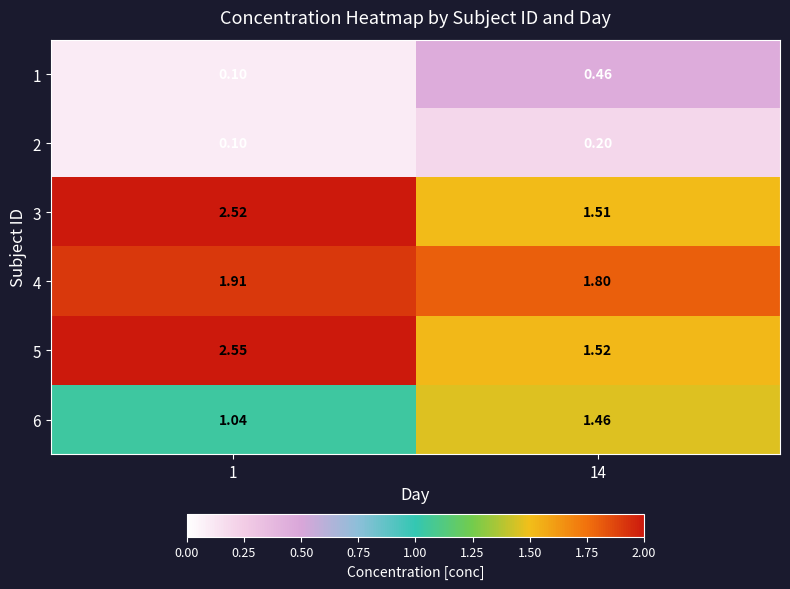

Is the value of 4 at 14 greater than the value of 1 at 14?

Yes